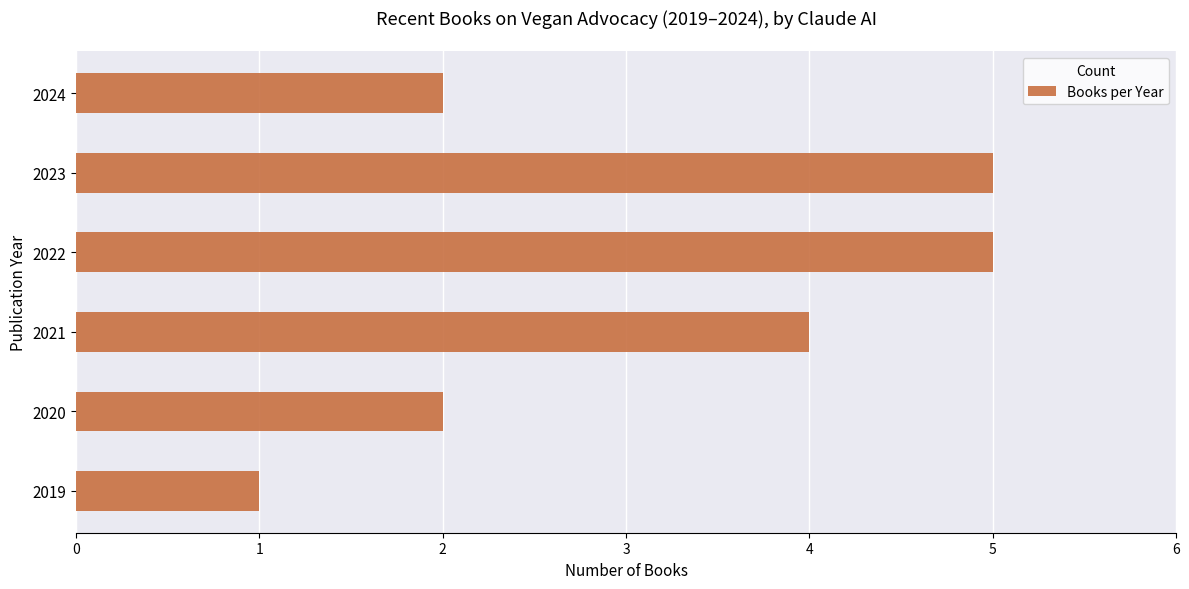

Approximately how many times larger is the value at 2024 compared to 2023?

0.4